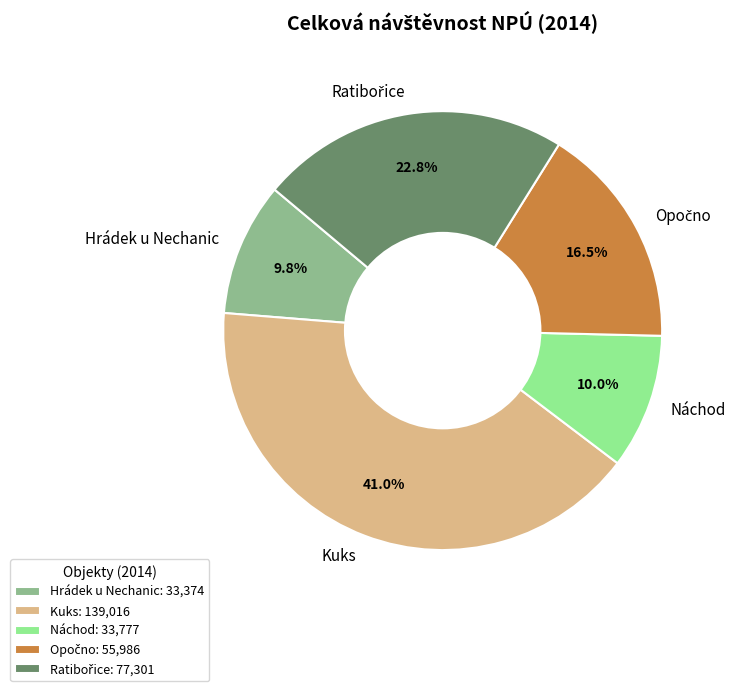

Does any single category account for the majority?

No